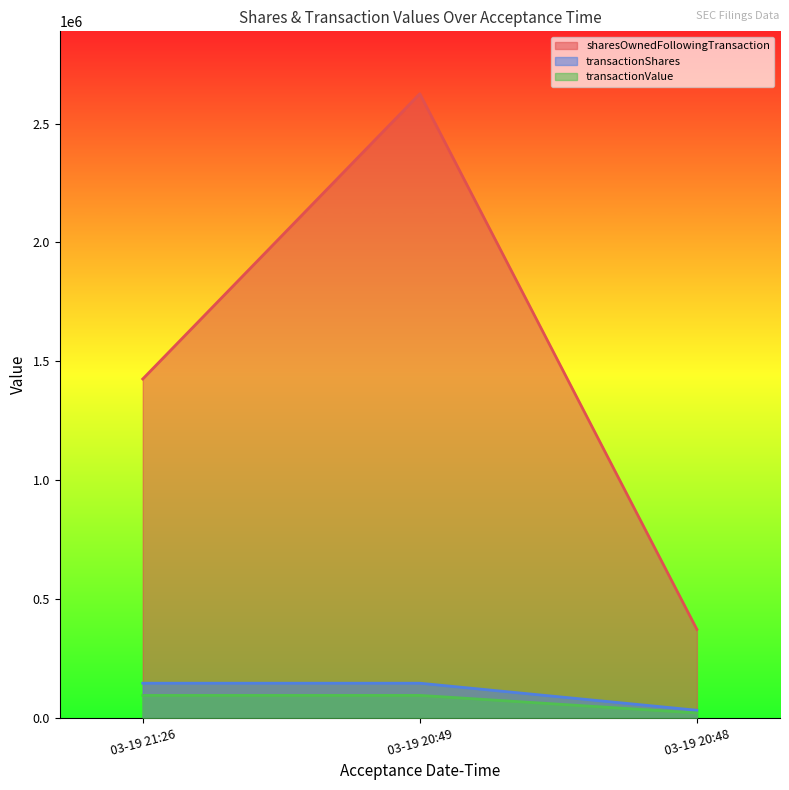

Which series has the largest total across all categories?

sharesOwnedFollowingTransaction